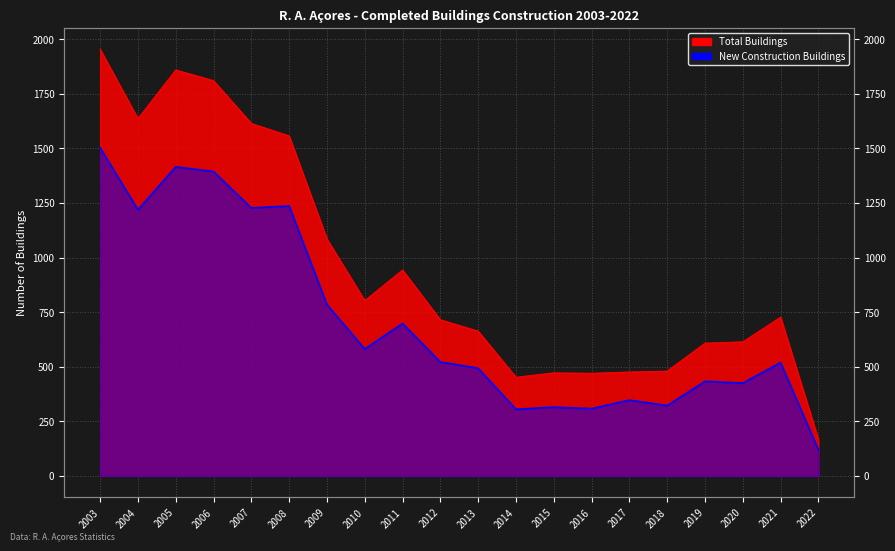

Rank the series by their average value, from highest to lowest.

Total Buildings, New Construction Buildings